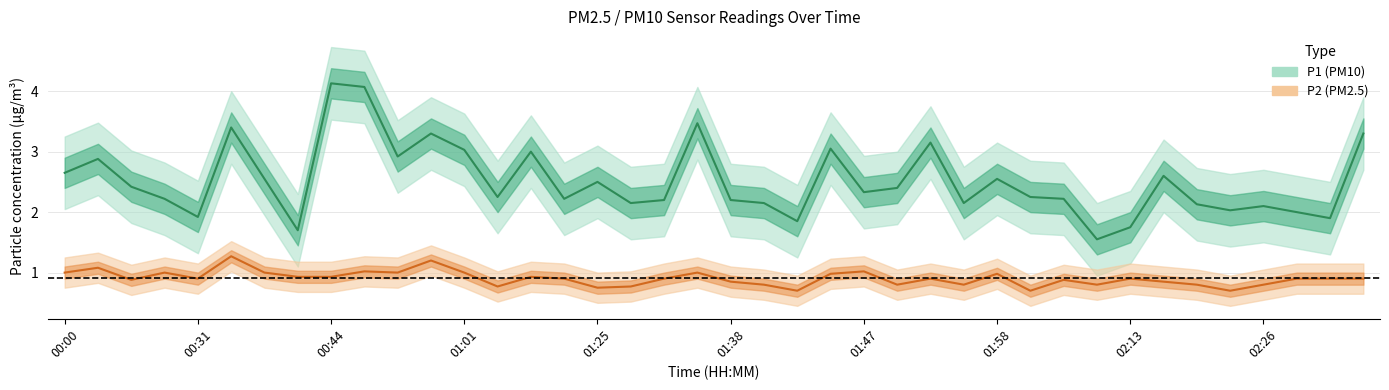

How many distinct data groups are displayed?

2